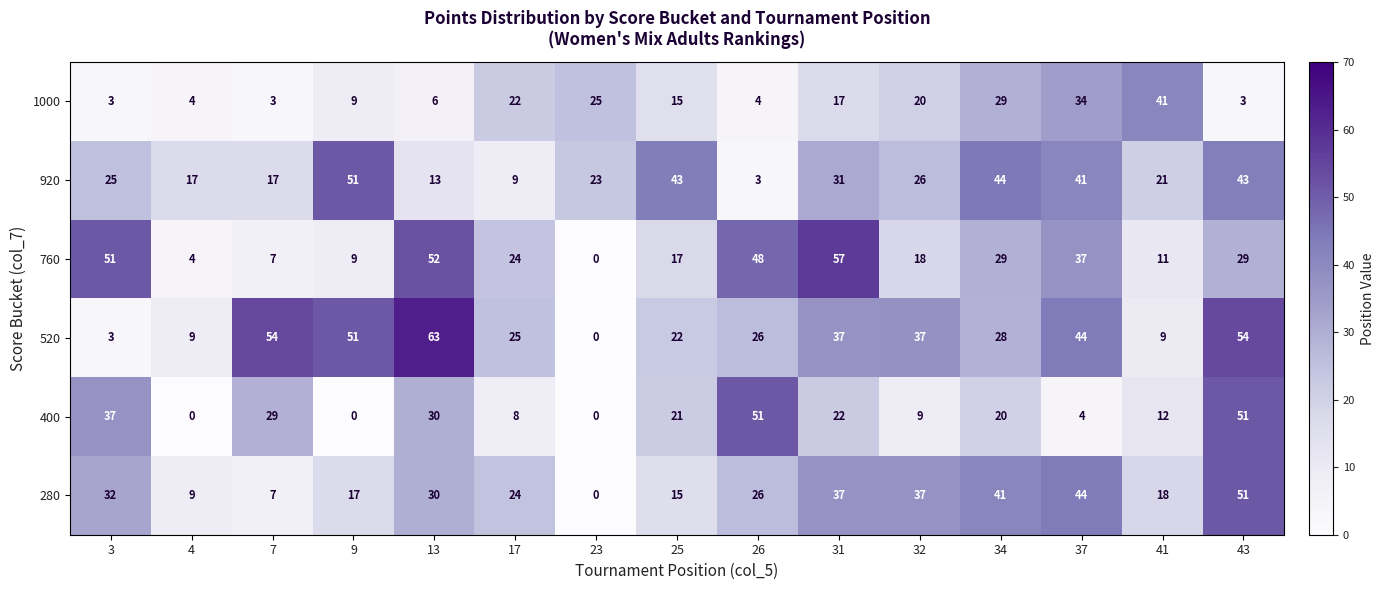

Which category has the highest value across all series?

13